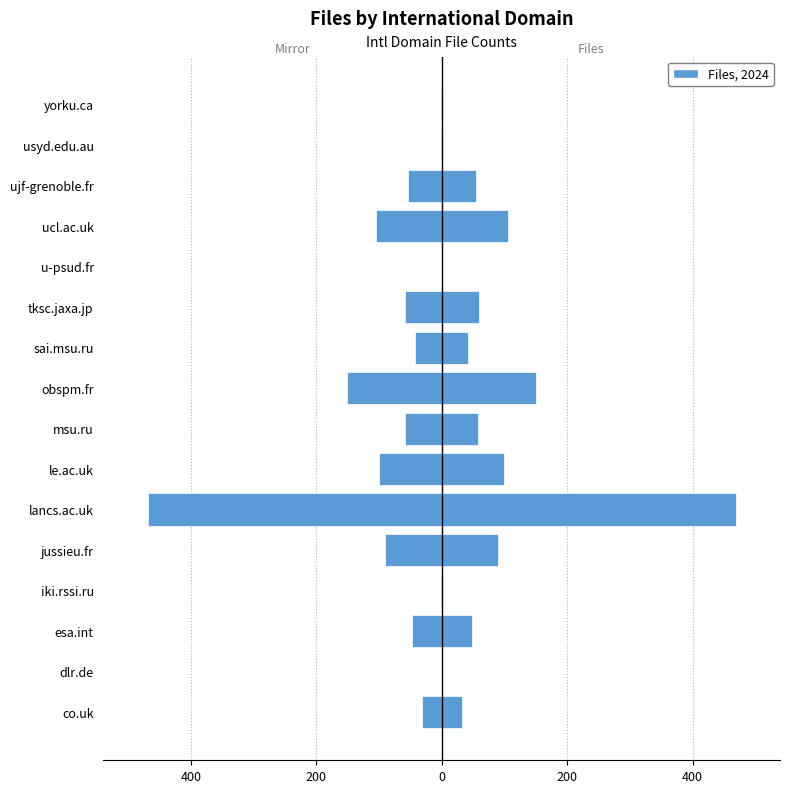

Is it true that Files equals 105 at ucl.ac.uk?

True